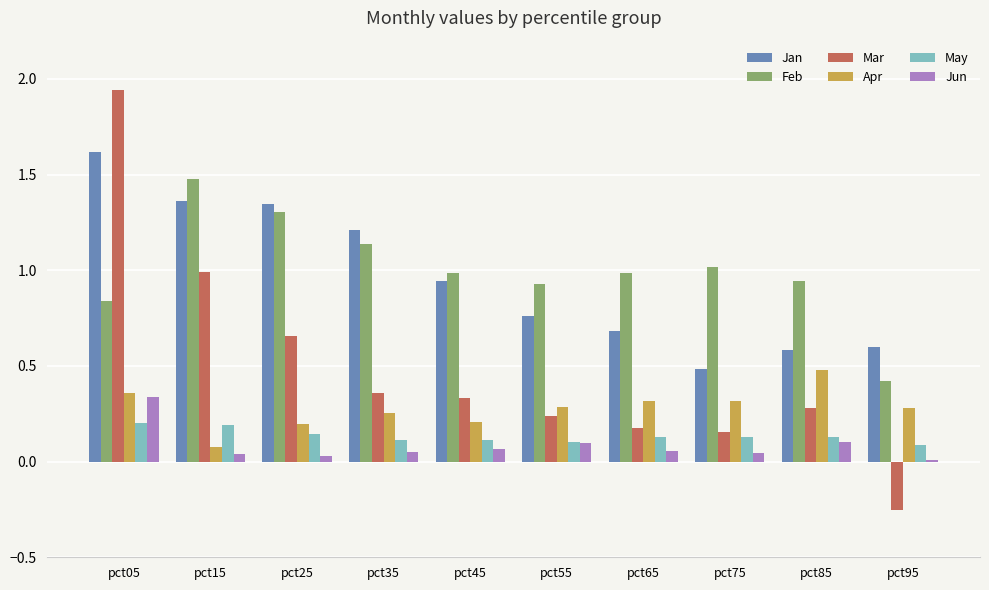

Is the value of Mar at pct85 greater than the value of Jun at pct15?

Yes